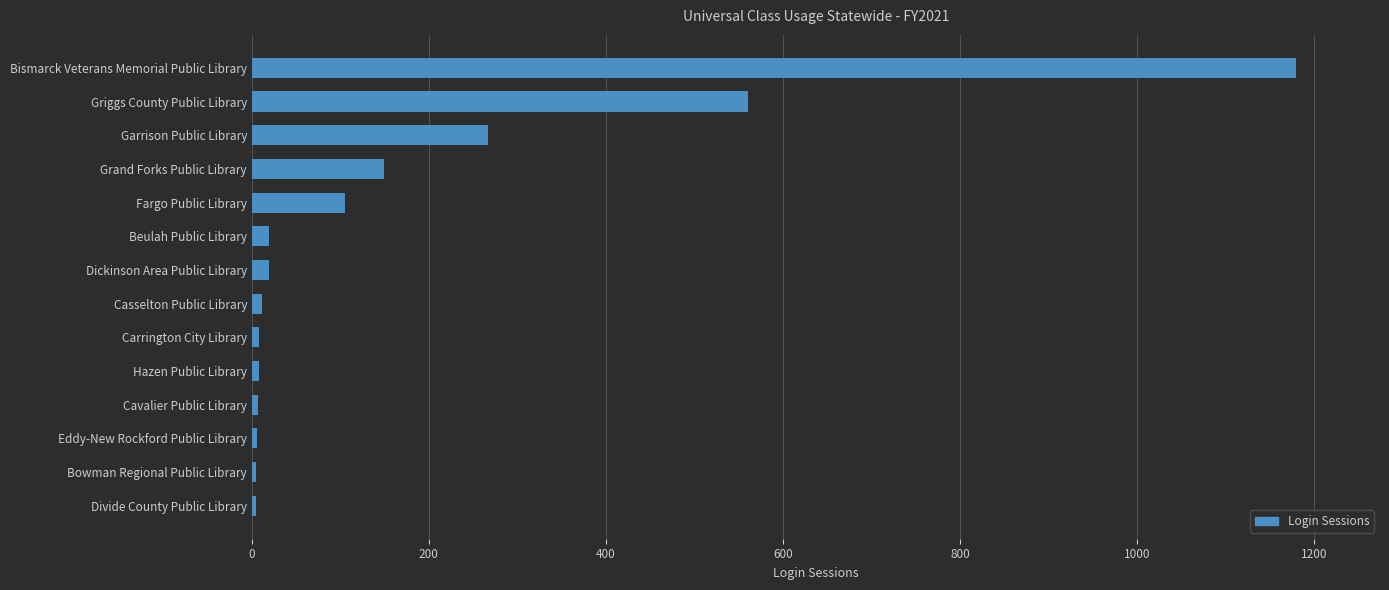

Are the bars grouped side by side (vs. stacked)?

No